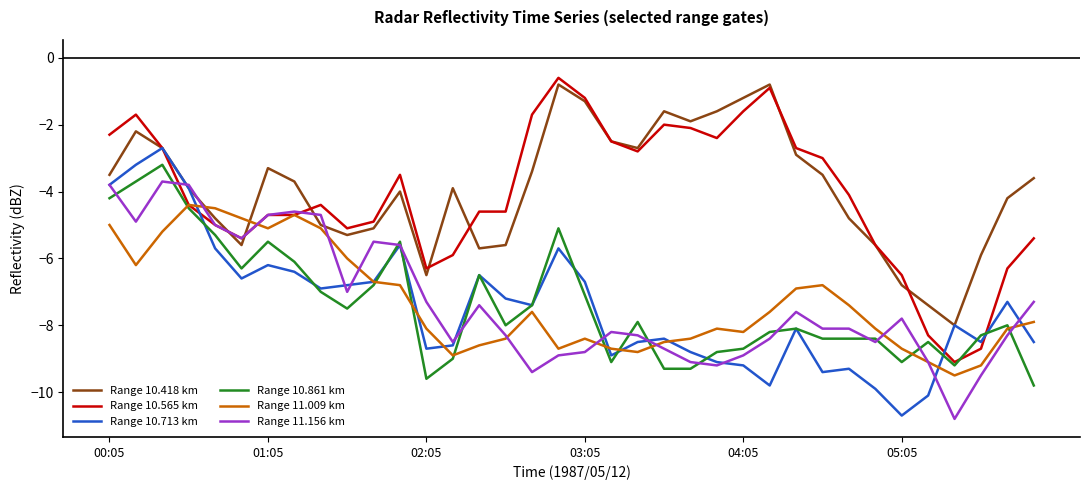

Does the chart display data point markers on the line(s)?

No